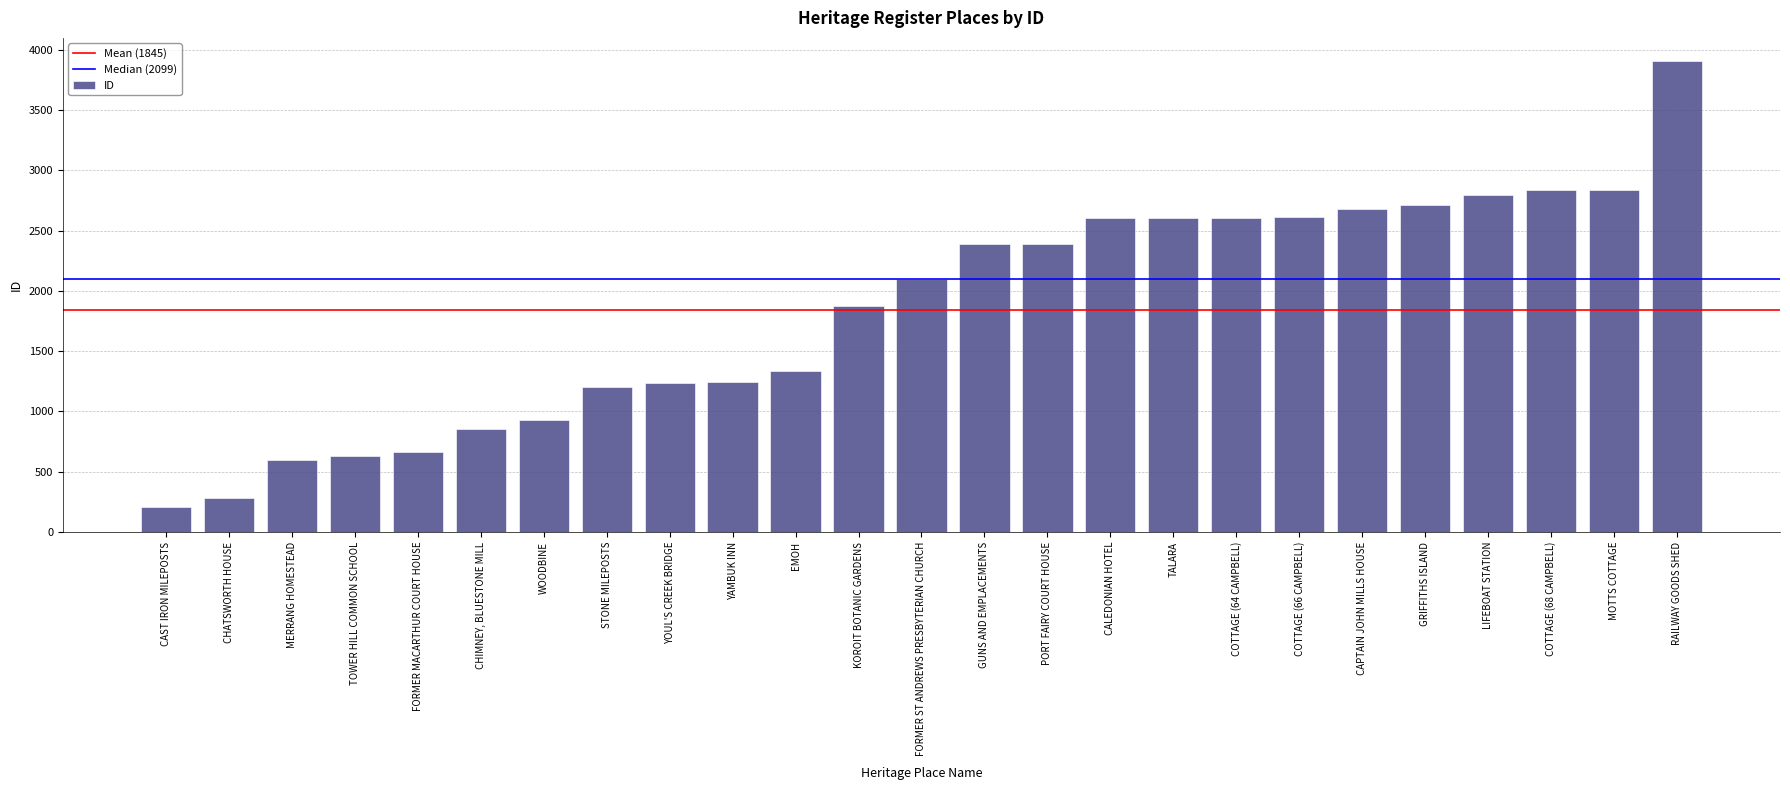

True or false: the data shows 1238 at YOUL'S CREEK BRIDGE.

True